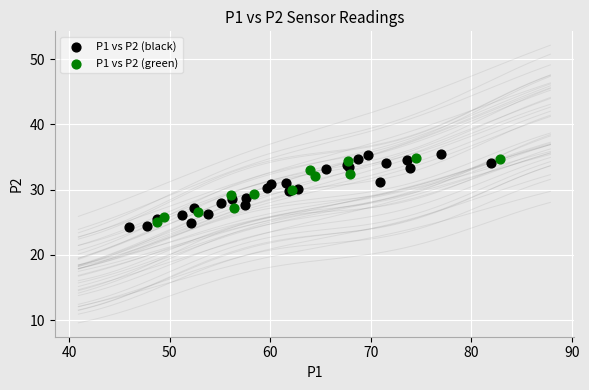

What are all the series names shown in the legend?

P1 vs P2 (black), P1 vs P2 (green)